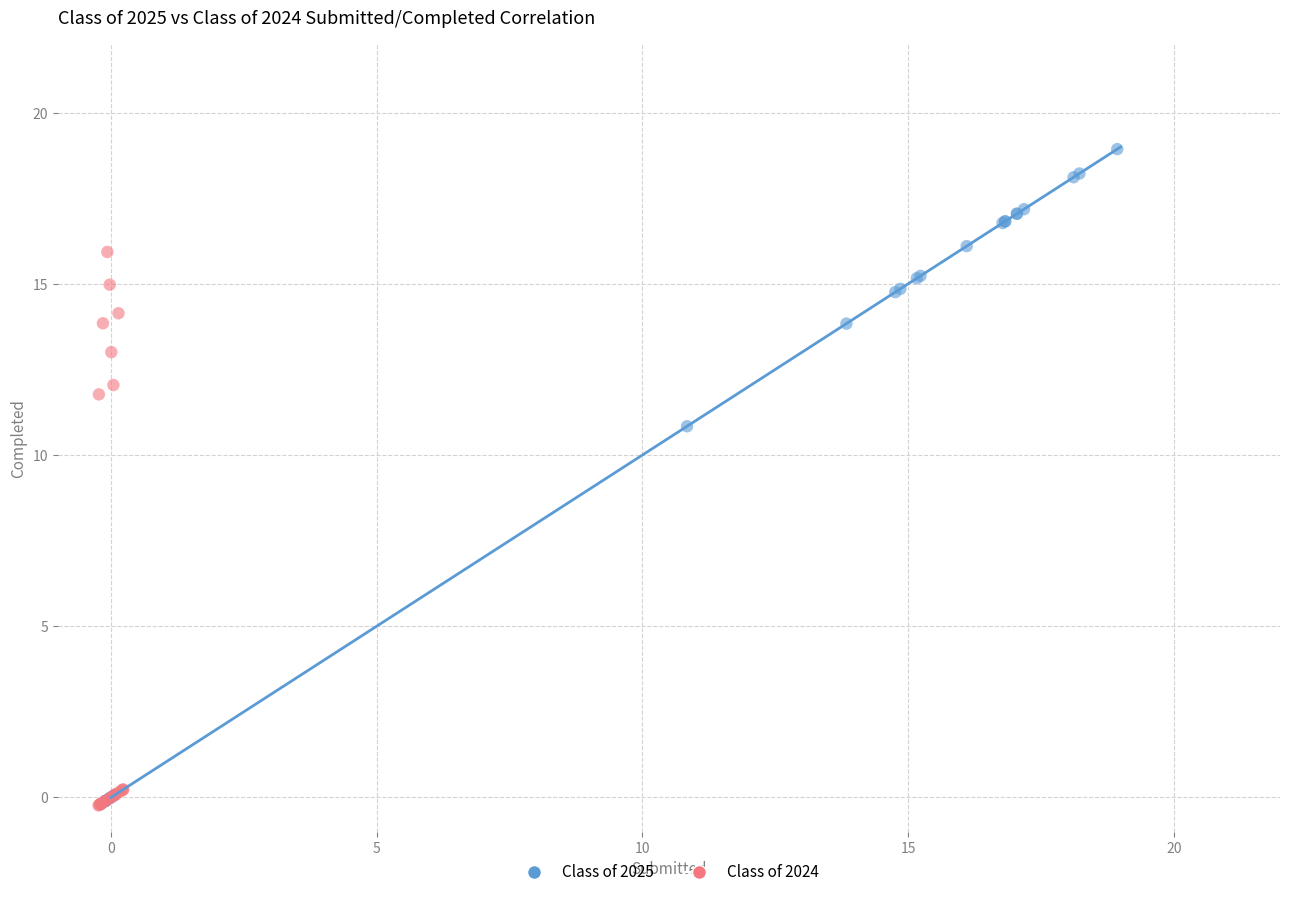

Which series contains the highest Y value?

Class of 2025